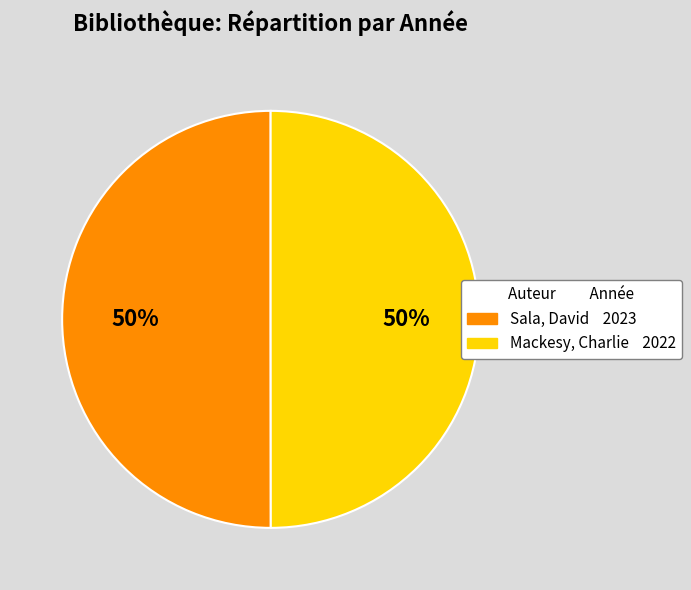

Count the number of slices in the pie.

2